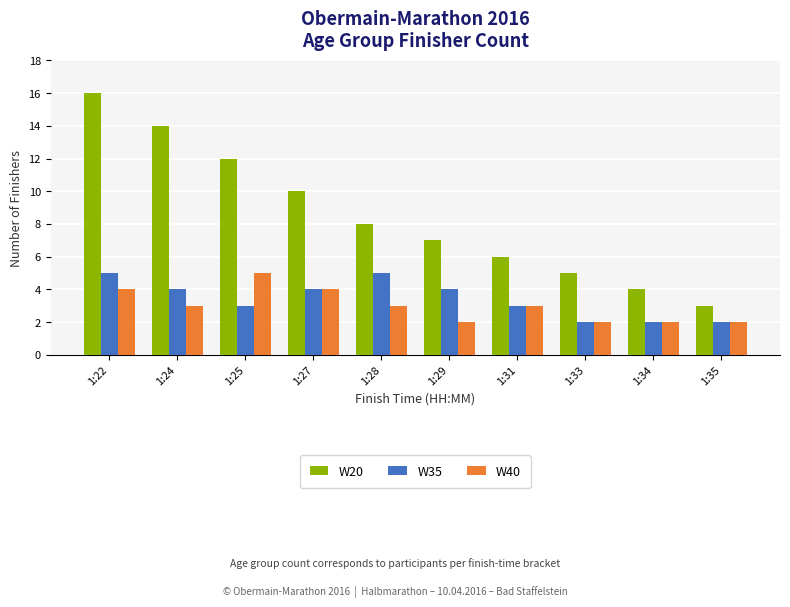

The W40 series shows 3 at 1:28. True or false?

True